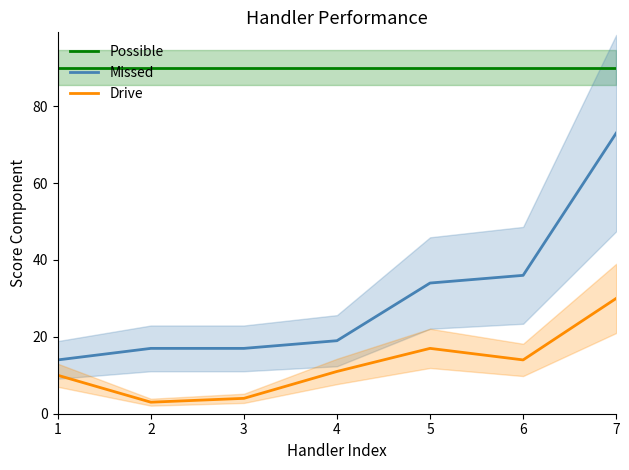

What is the difference between the second highest and minimum values in the Drive series?

14